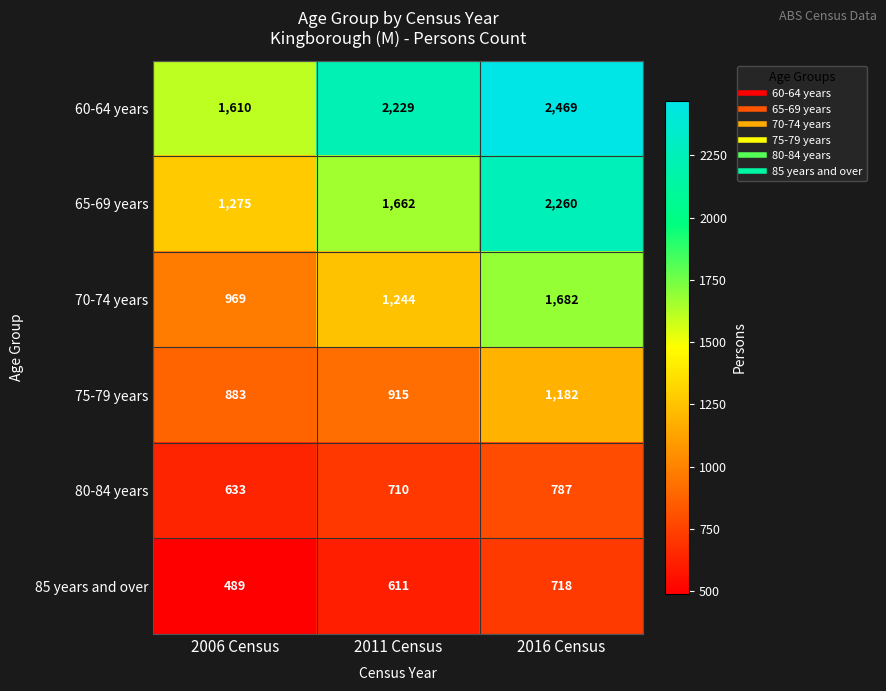

Count the 65-69 years values in the range 1275 to 2260.

3